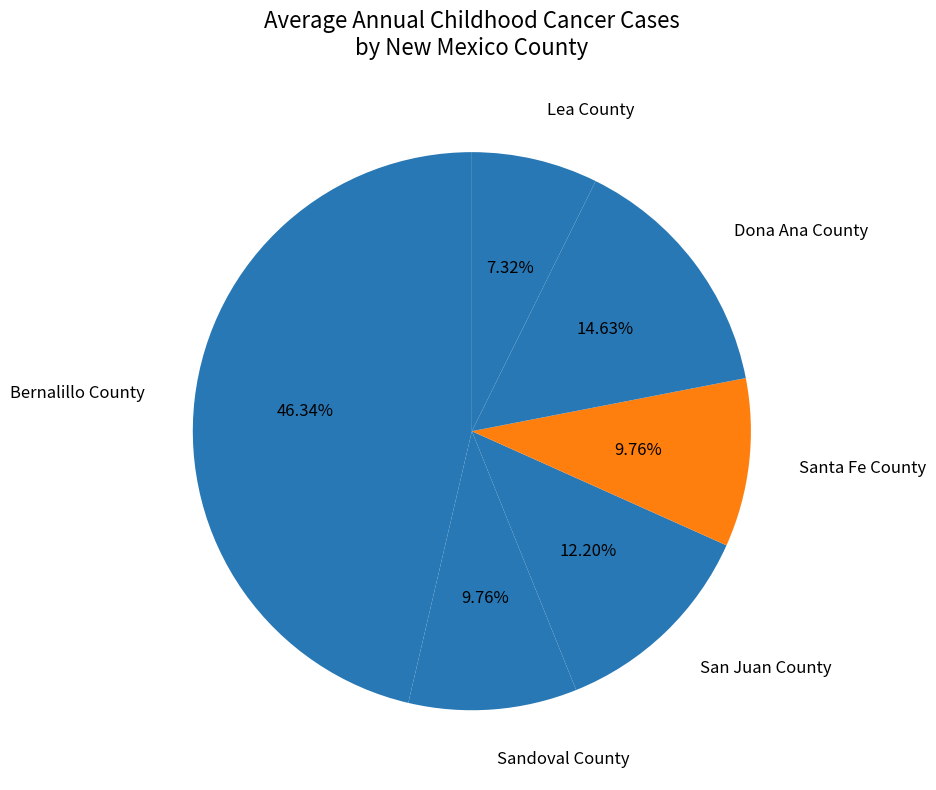

Which slice is the smallest?

Lea County